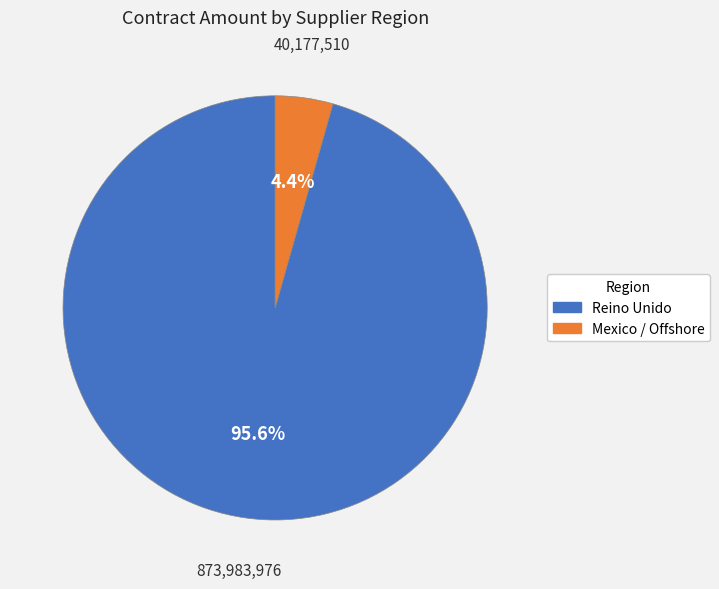

Does any single category account for the majority?

Yes